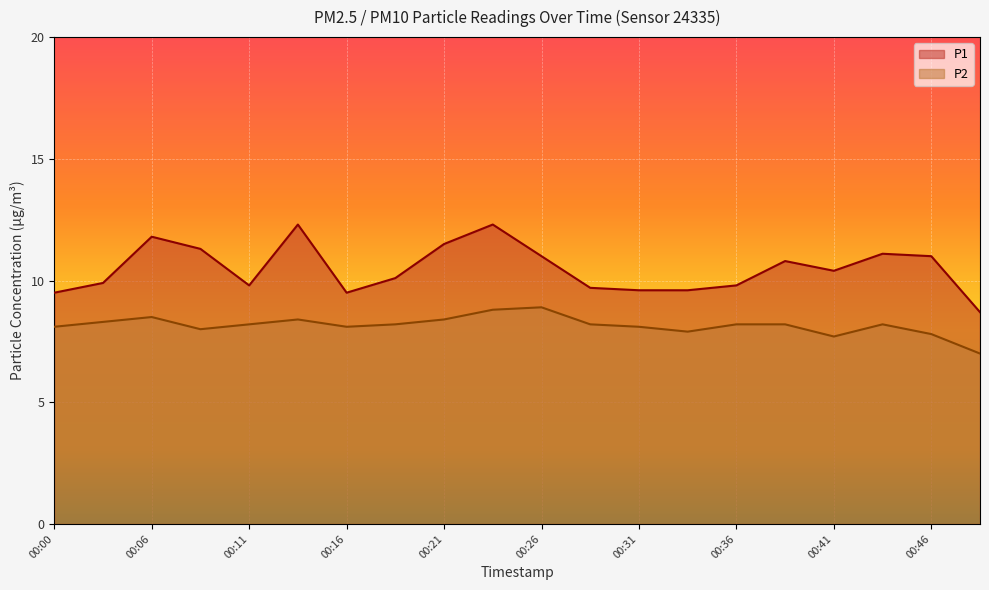

In P1, how many points are higher than both neighbors (excluding endpoints)?

5